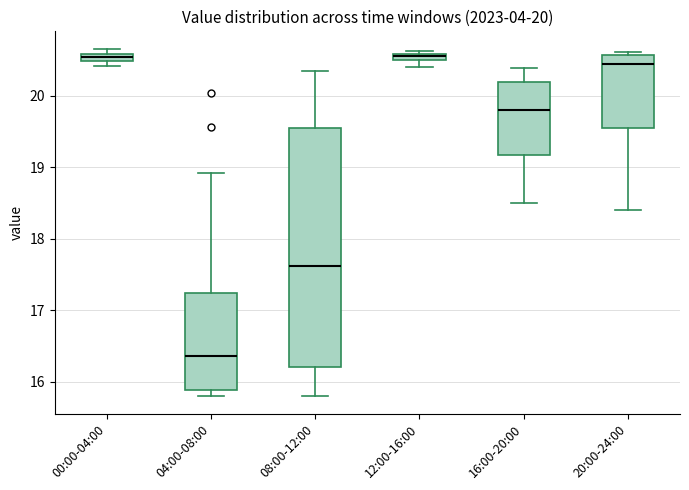

Which box is the tallest, from its lower edge to its upper edge?

08:00-12:00